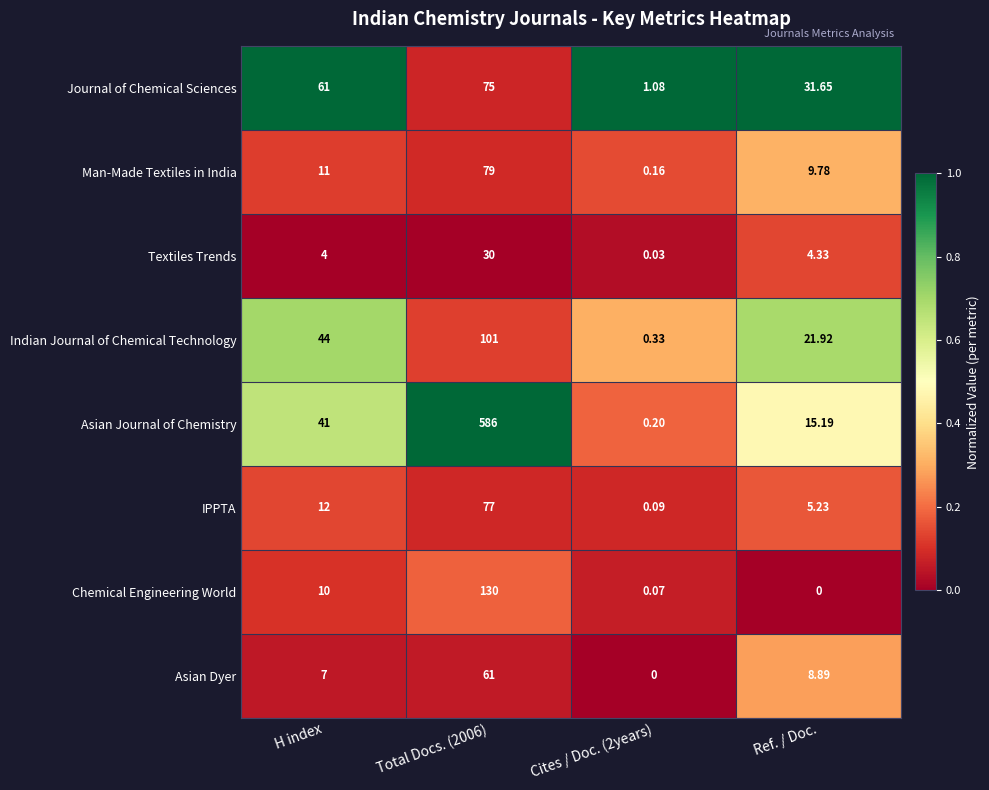

Between H index and Cites / Doc. (2years), which series saw the biggest shift?

Journal of Chemical Sciences